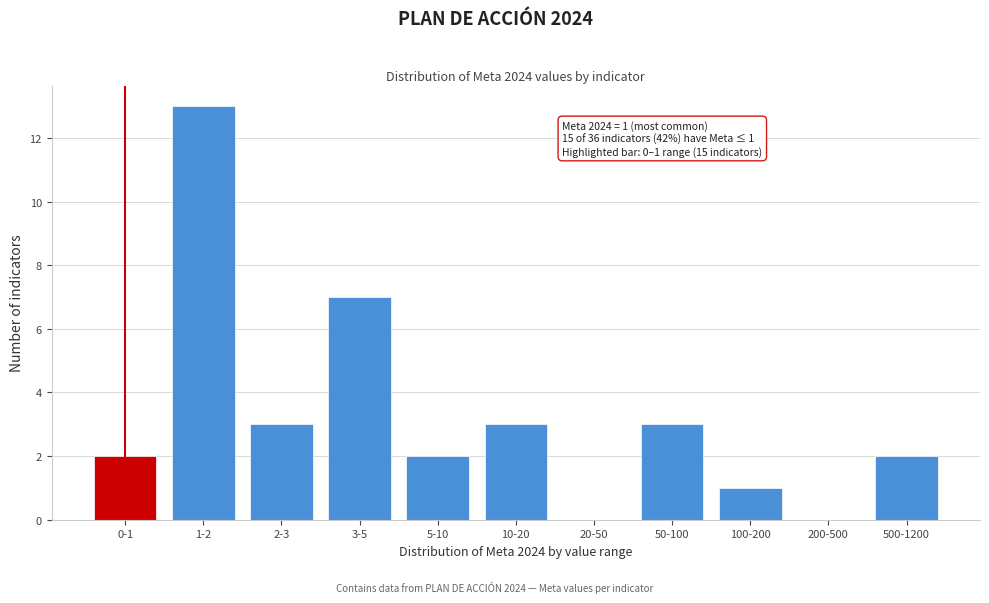

Reading left to right, list all the values displayed in this chart.

0-1=2	1-2=13	2-3=3	3-5=7	5-10=2	10-20=3	20-50=0	50-100=3	100-200=1	200-500=0	500-1200=2